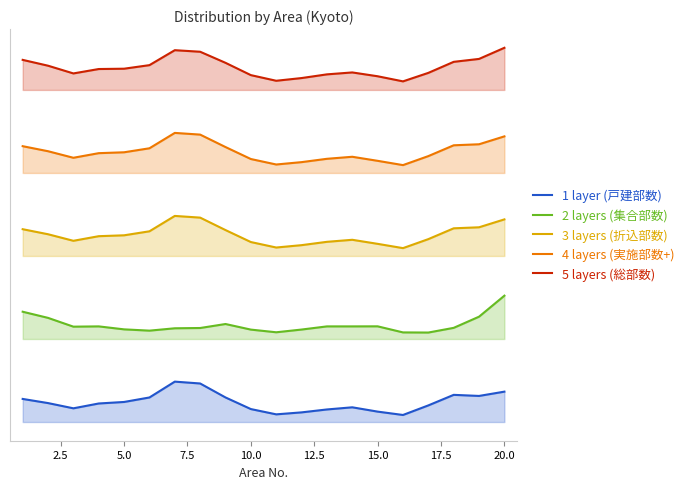

Is it true that 1 layer (戸建部数) equals 755.3 at 20.0?

False